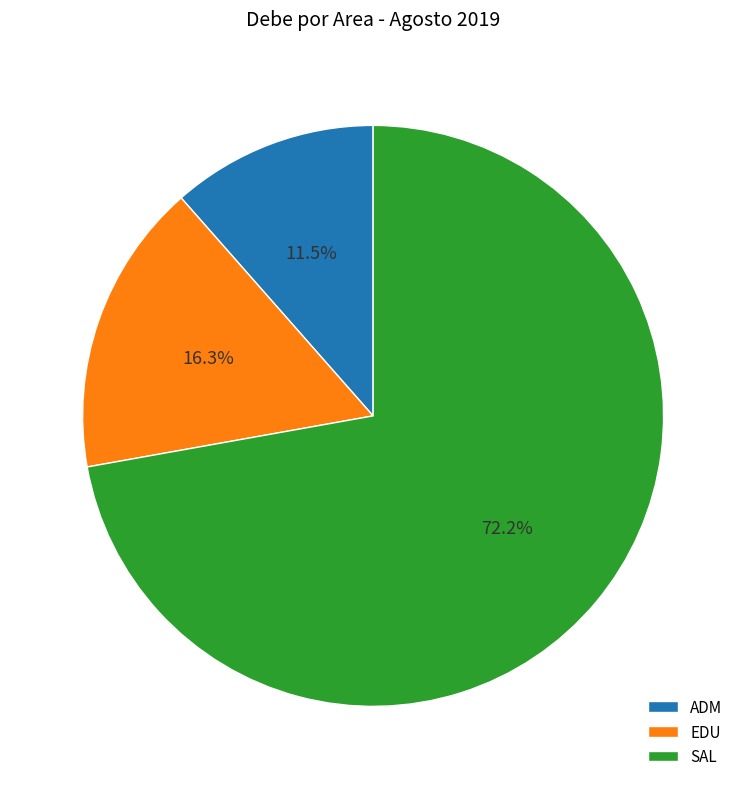

To the nearest percent, what is the difference between the SAL and ADM slice percentages?

61%